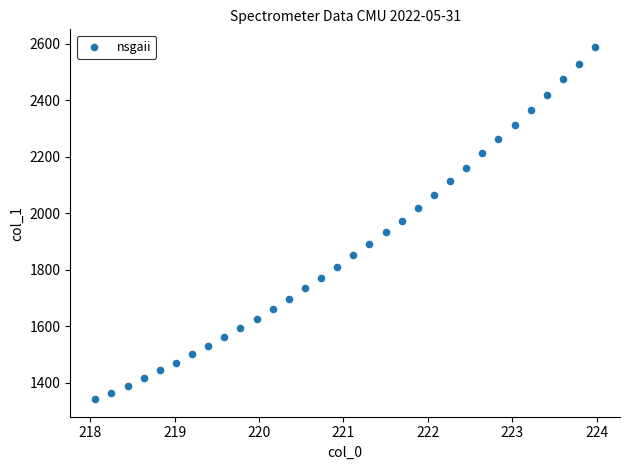

What is the range of X values (max minus min)?

5.9